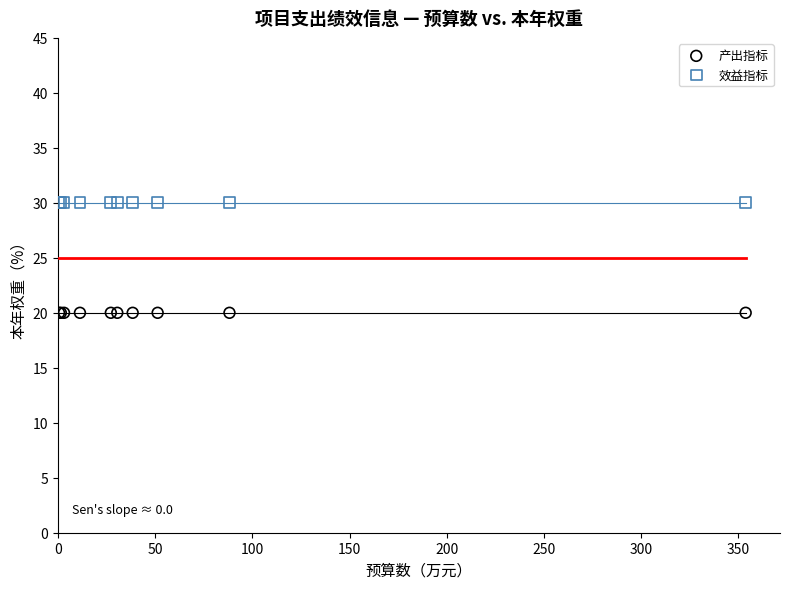

Which series contains the lowest Y value?

产出指标